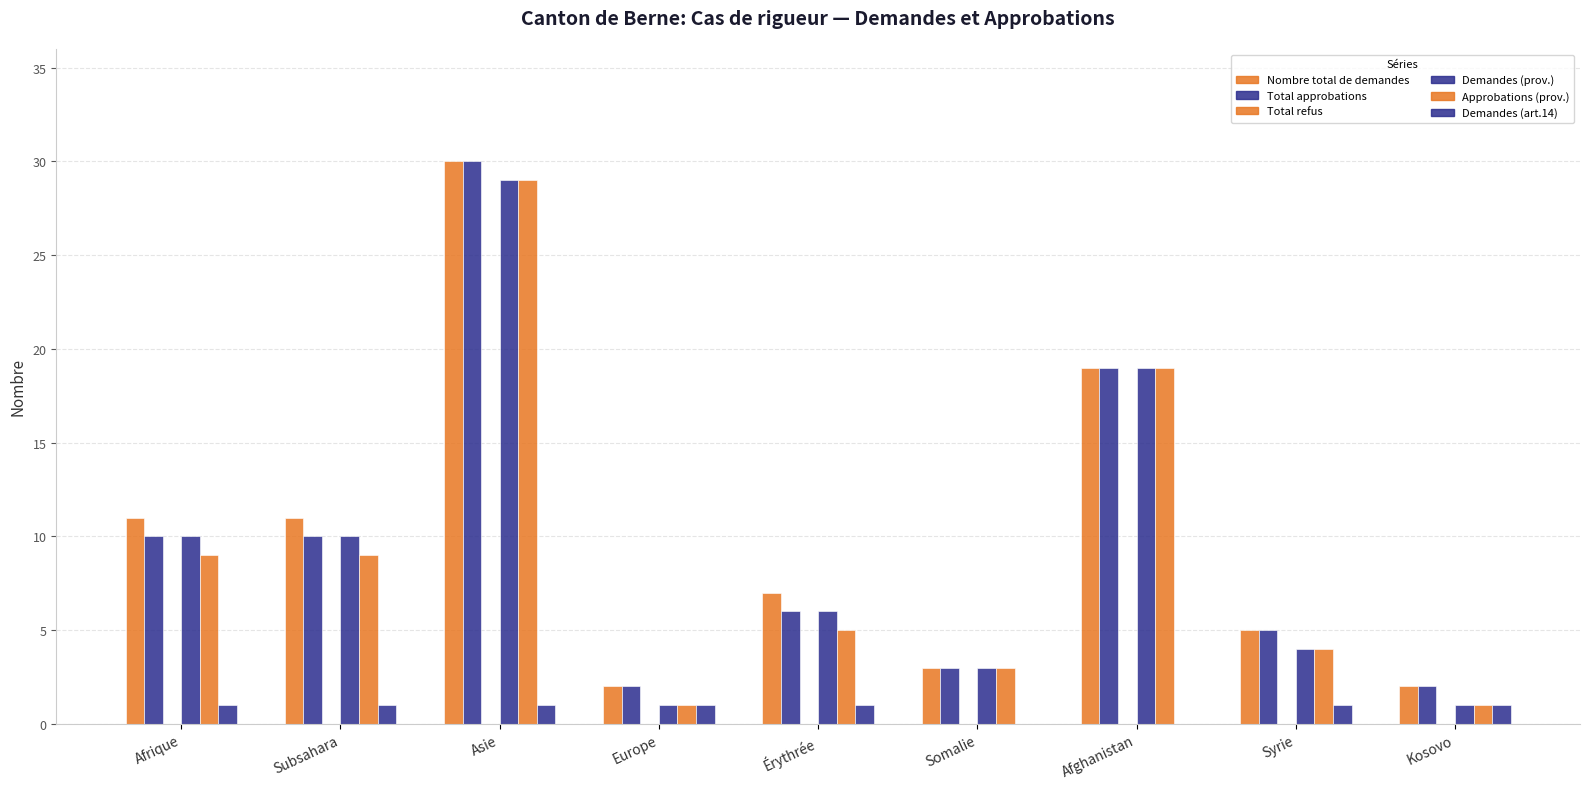

How many distinct data groups are displayed?

5